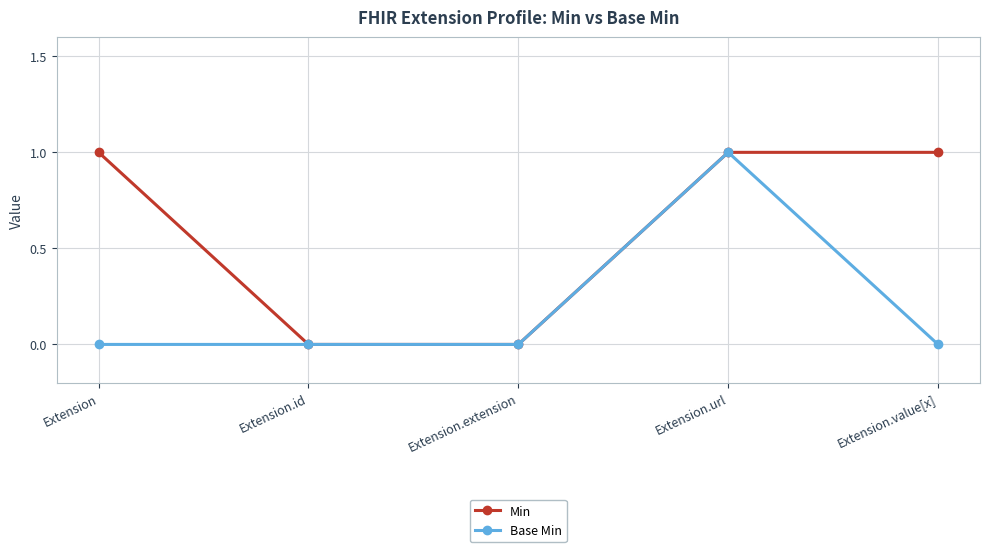

Is the value of Min at Extension.value[x] greater than the value of Base Min at Extension?

Yes